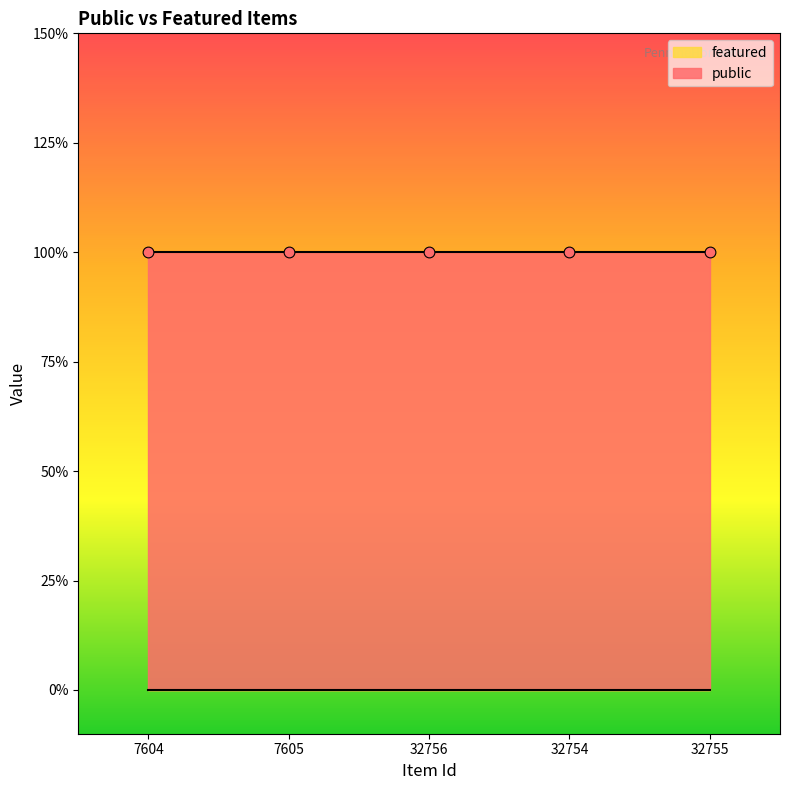

Which series has the largest Y range (max minus min)?

public